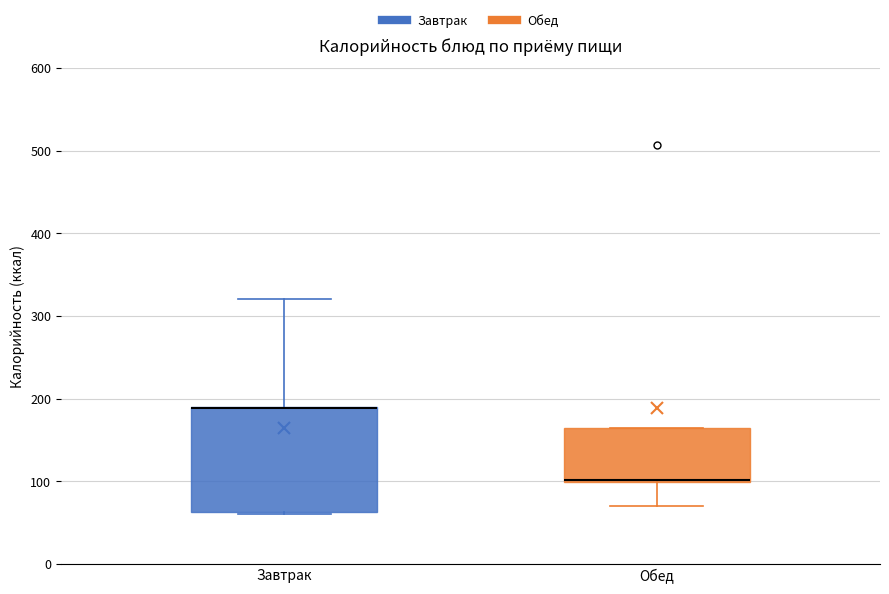

Reading left to right, read every box against the y-axis: the position of its median line, the range the box covers, and the ends of its whiskers. The values are not printed on the chart, so give them approximately, as read against the axis.

Завтрак: median 190 (drawn on the box's upper edge), box 60 to 190, whiskers 60 to 320
Обед: median 100 (drawn on the box's lower edge), box 100 to 170, whiskers 70 to 170